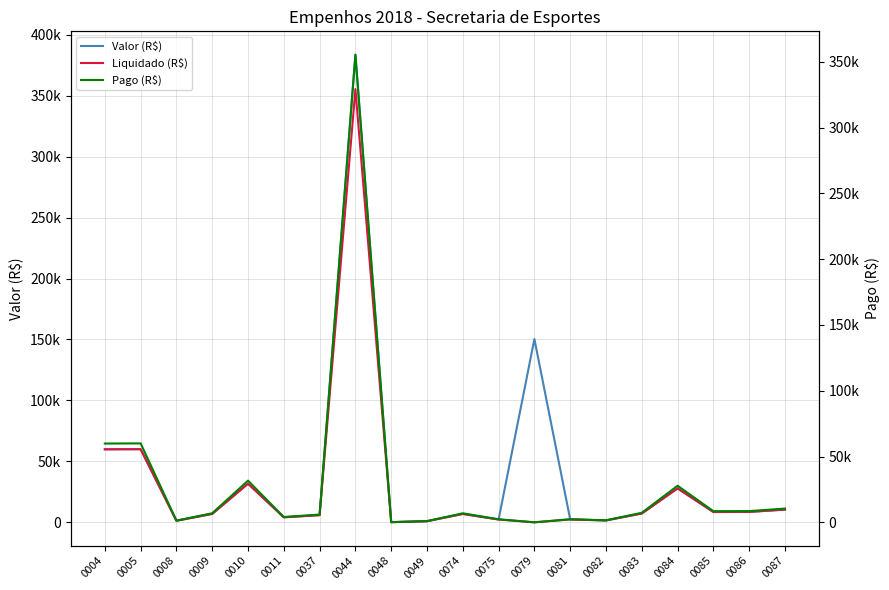

What are all the series names shown in the legend?

Valor (R$), Liquidado (R$), Pago (R$)